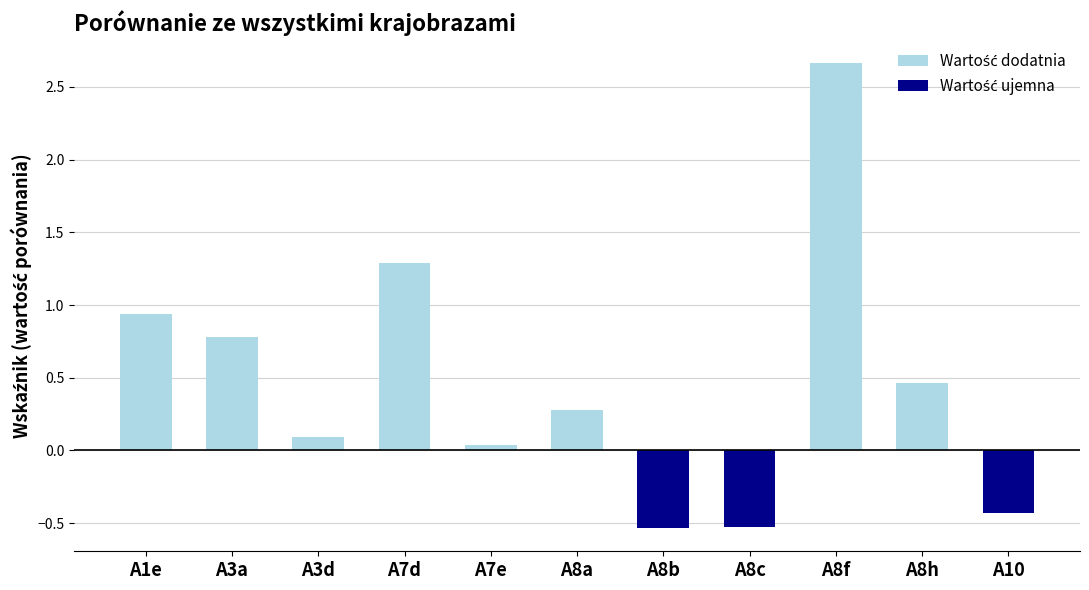

What is the sum of all values?

5.0